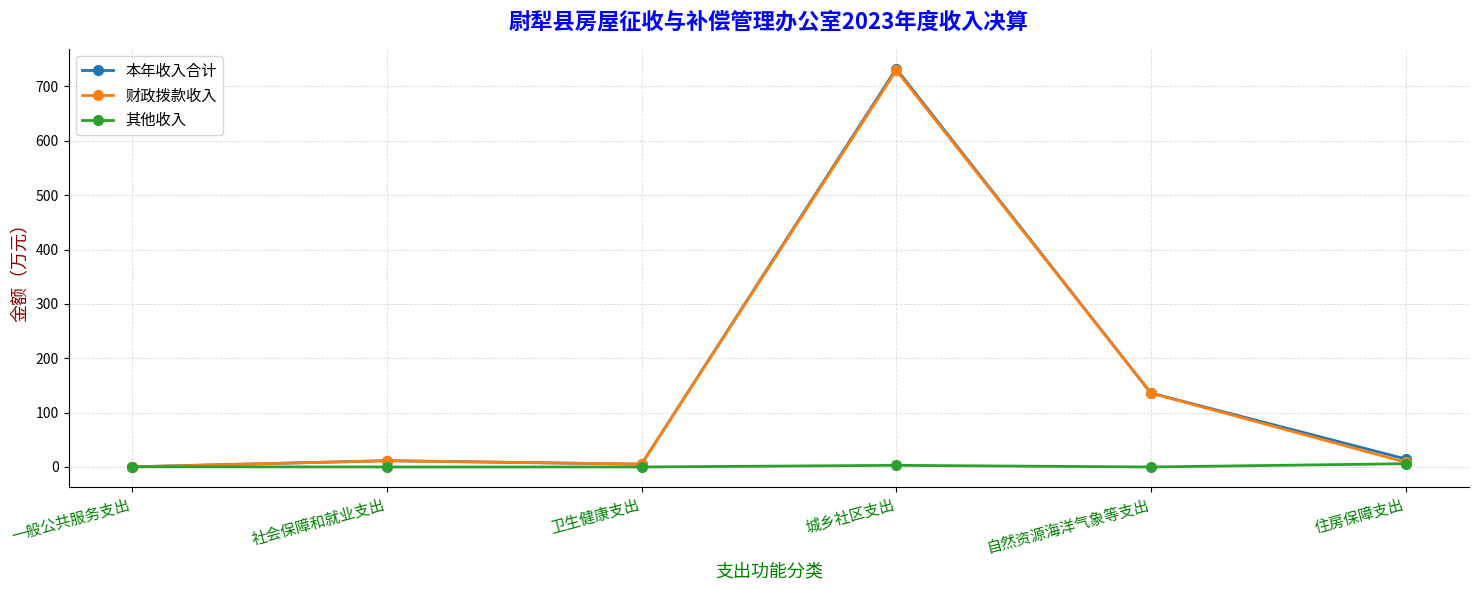

What is the difference between the maximum and second lowest values in the 其他收入 series?

6.0